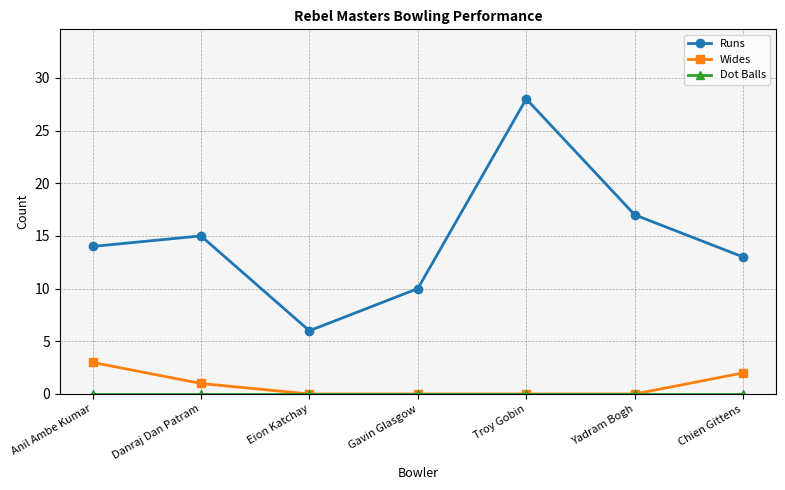

What is the average value of the Wides series?

1